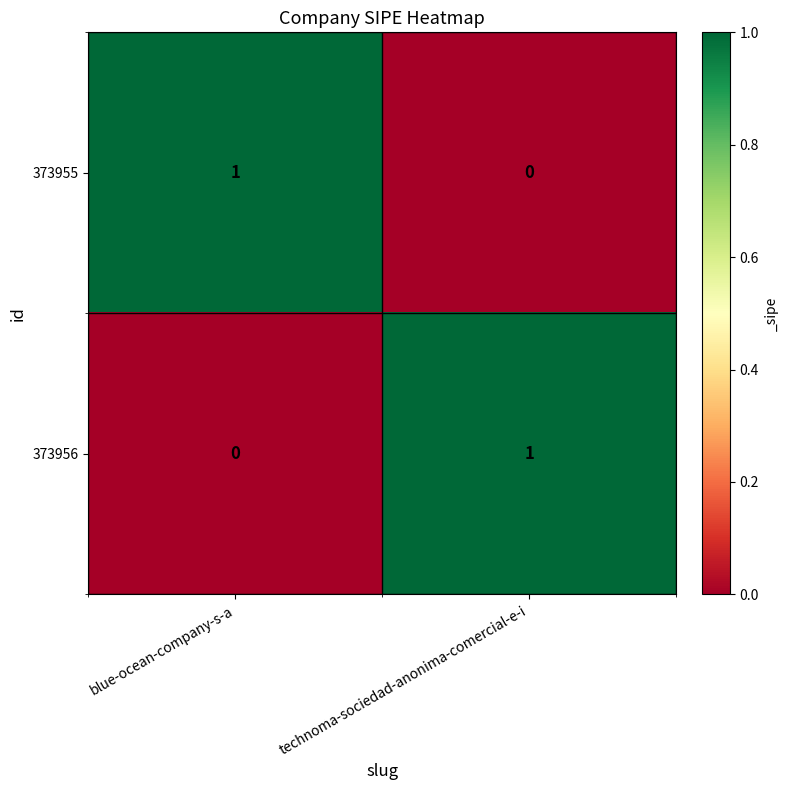

Which category has the lowest value in the 373956 series?

blue-ocean-company-s-a